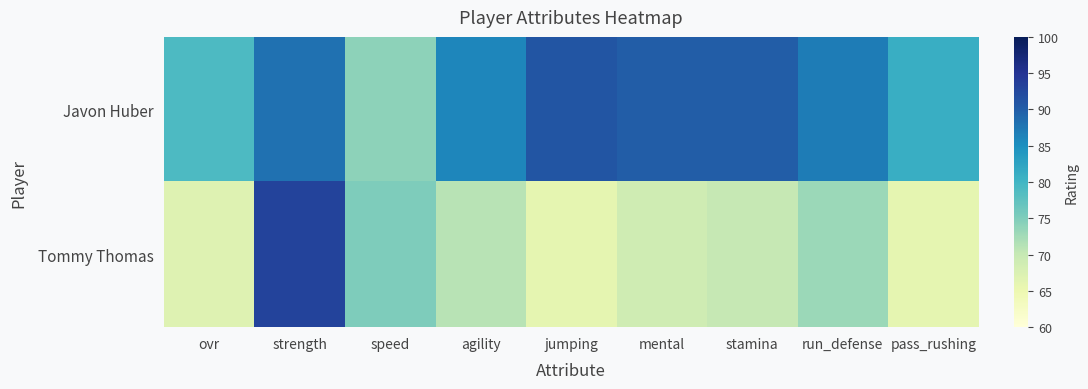

Reading right to left, transcribe all the data shown in this chart.

Javon Huber: pass_rushing=81	run_defense=87	stamina=90	mental=90	jumping=91	agility=86	speed=74	strength=88	ovr=79
Tommy Thomas: pass_rushing=66	run_defense=73	stamina=70	mental=69	jumping=66	agility=71	speed=75	strength=93	ovr=67